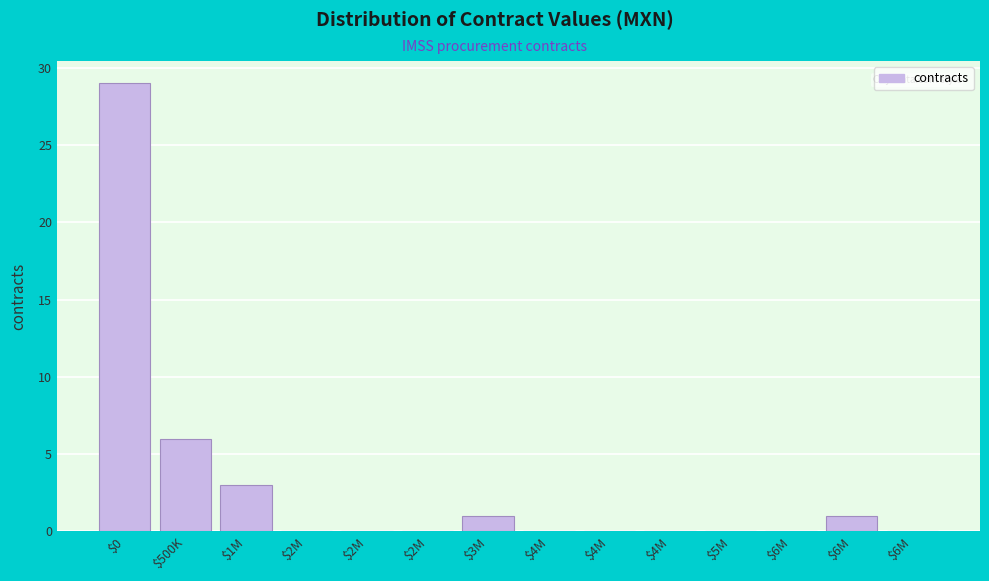

Are the bars horizontal?

No